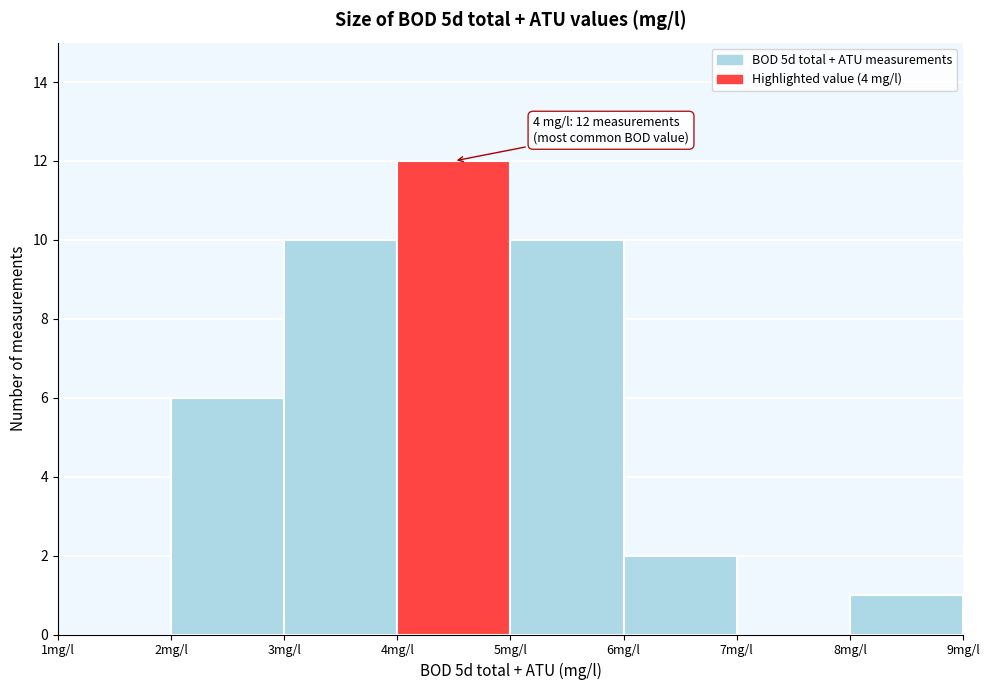

Over which range of the x-axis is the bar tallest?

4 to 5